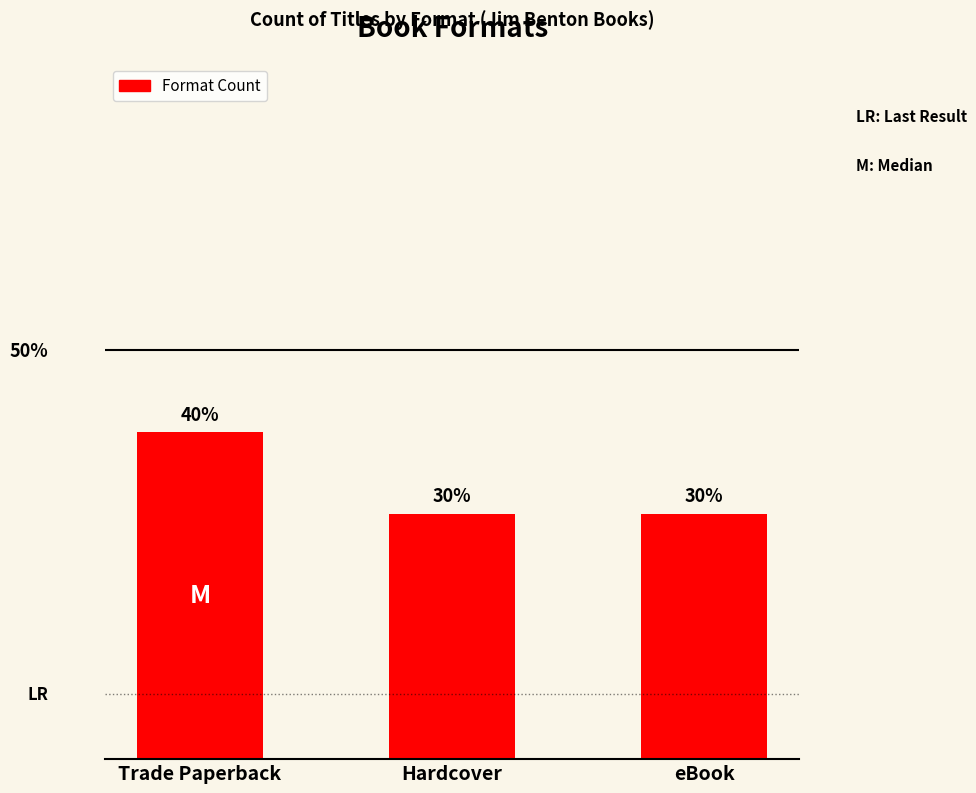

What is the label of the 1st bar from the right?

eBook